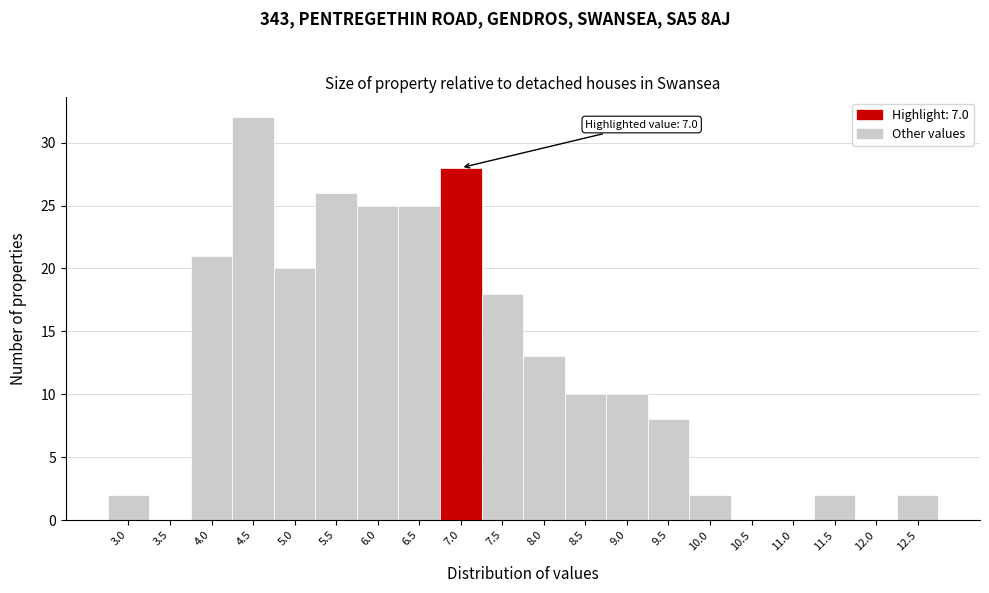

Reading left to right, list all the values displayed in this chart.

3.0=2	3.5=0	4.0=21	4.5=32	5.0=20	5.5=26	6.0=25	6.5=25	7.0=28	7.5=18	8.0=13	8.5=10	9.0=10	9.5=8	10.0=2	10.5=0	11.0=0	11.5=2	12.0=0	12.5=2